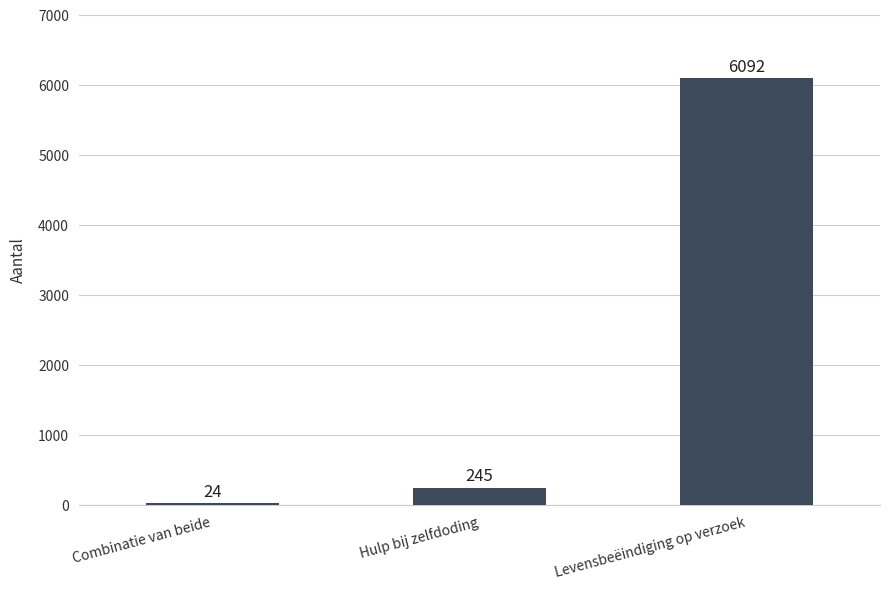

What is the label of the 2nd bar from the right?

Hulp bij zelfdoding